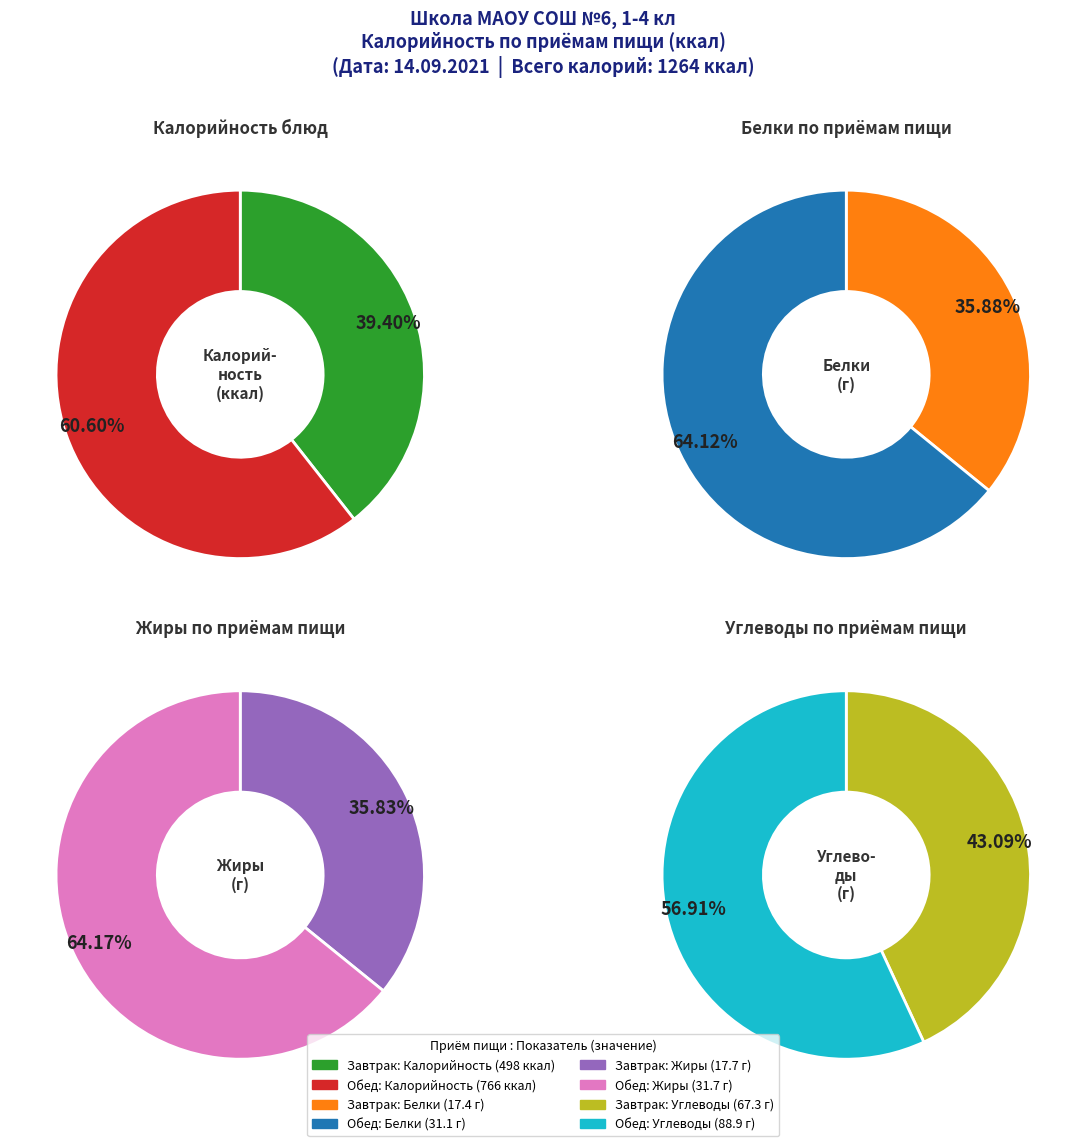

Is there a majority slice in this chart?

Yes